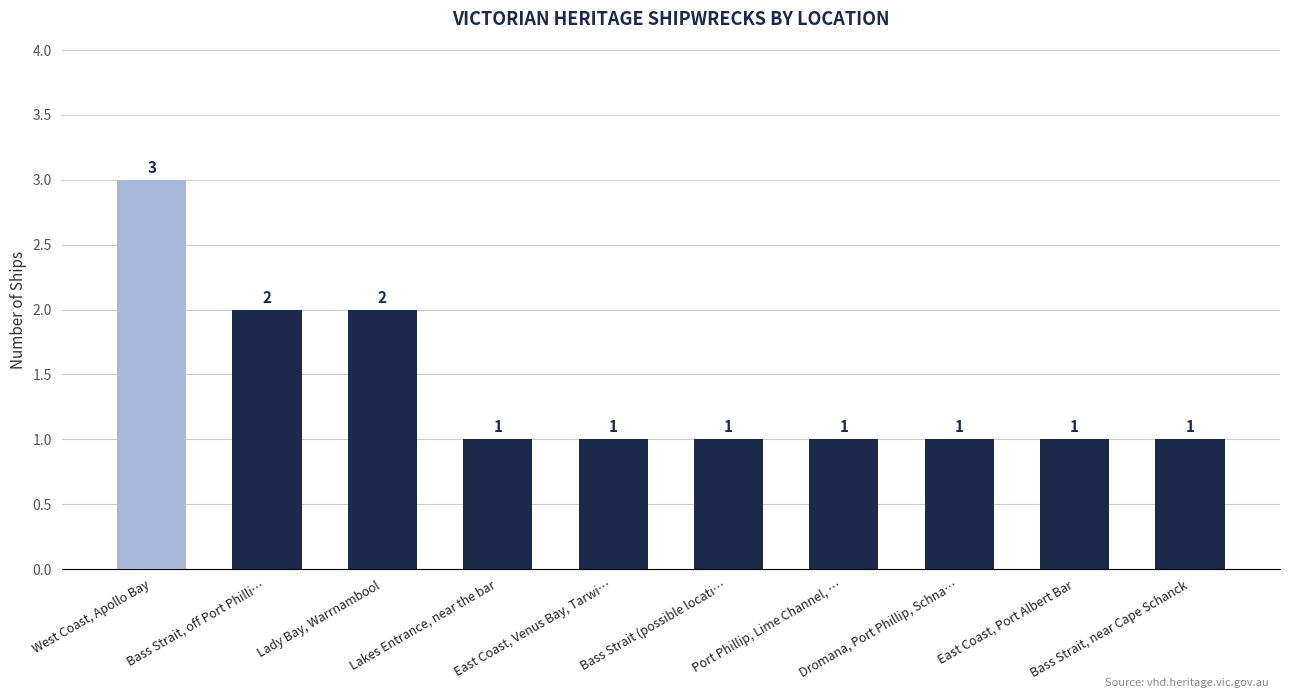

What is the value of the 8th bar from the left?

1